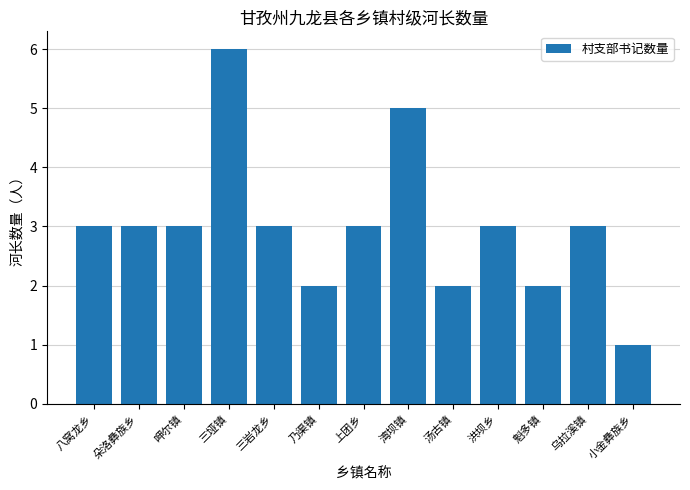

Which has a higher value, 八窝龙乡 or 乃渠镇?

八窝龙乡